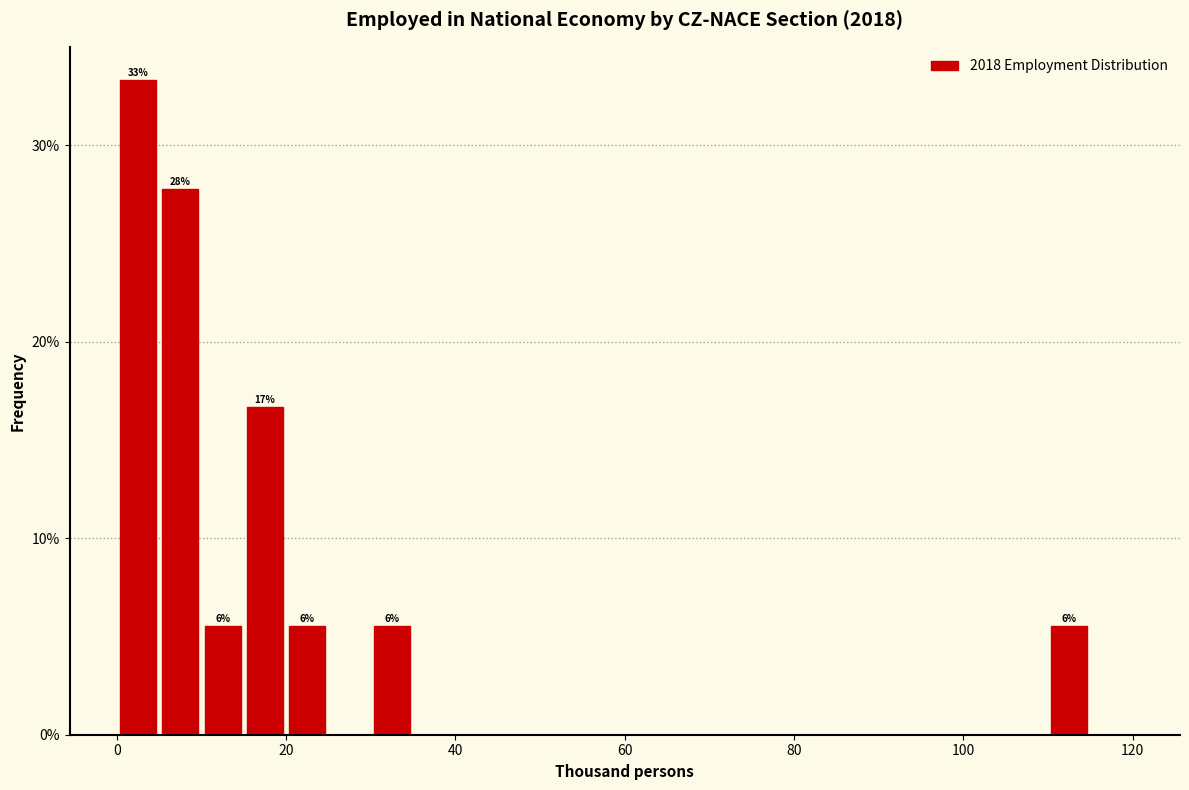

Read against the x-axis, roughly where is the centre of the tallest bar?

2